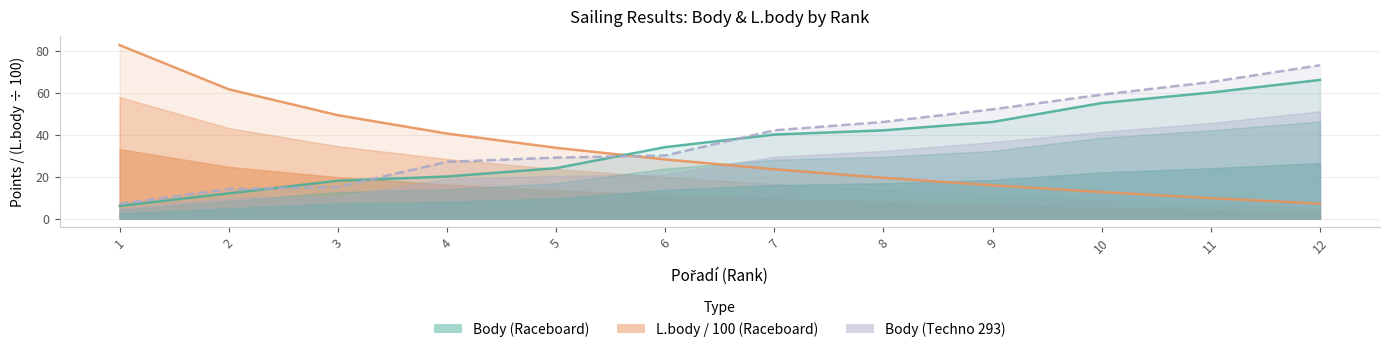

What is the total value across all series at 2?

87.5